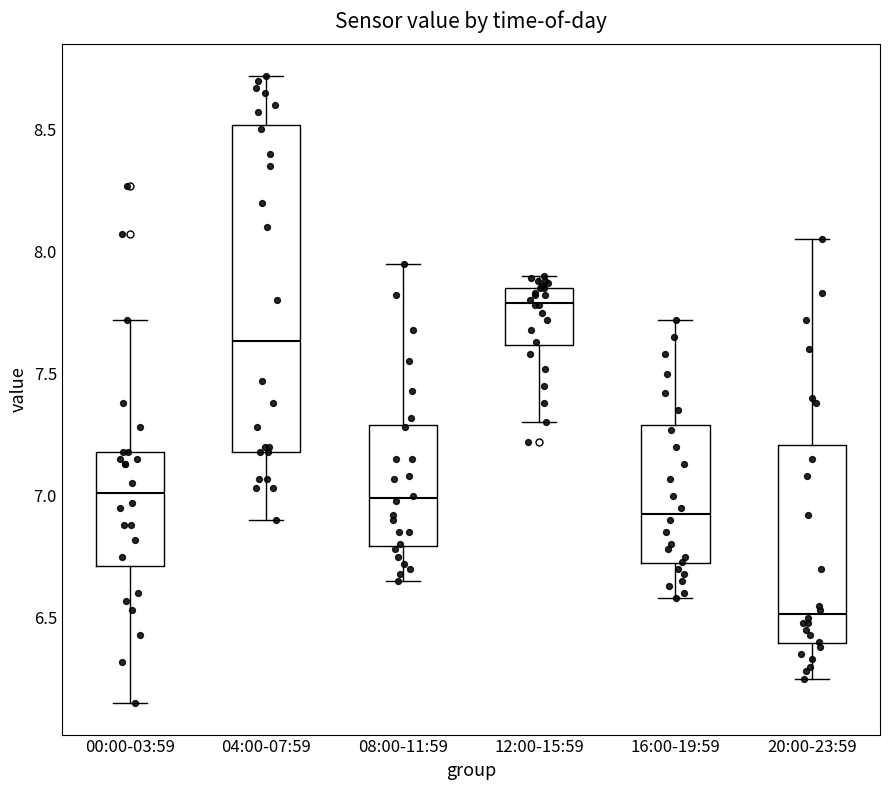

Where is the lower edge of the box for 20:00-23:59 on the y-axis? The values are not printed on the chart, so give them approximately, as read against the axis.

6.40